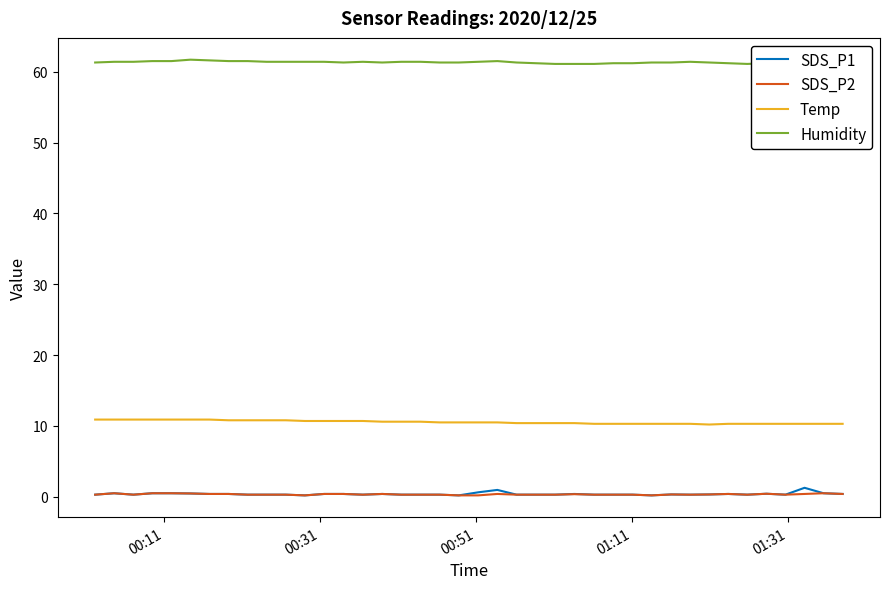

Count the number of categories in the chart.

40